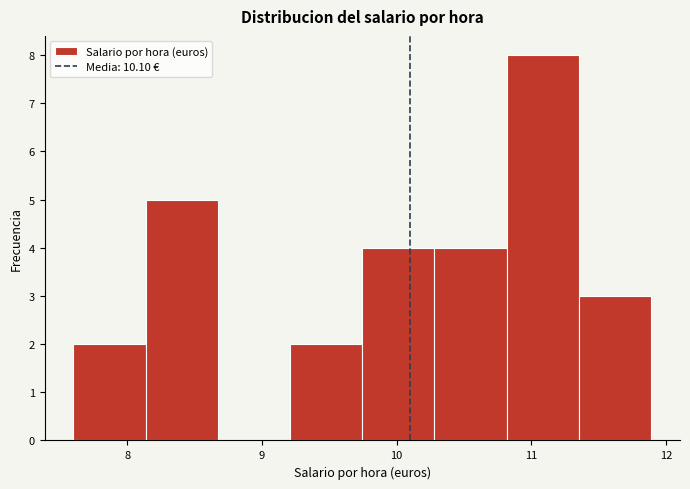

Which range on the x-axis has the tallest bar?

10.8 to 11.4